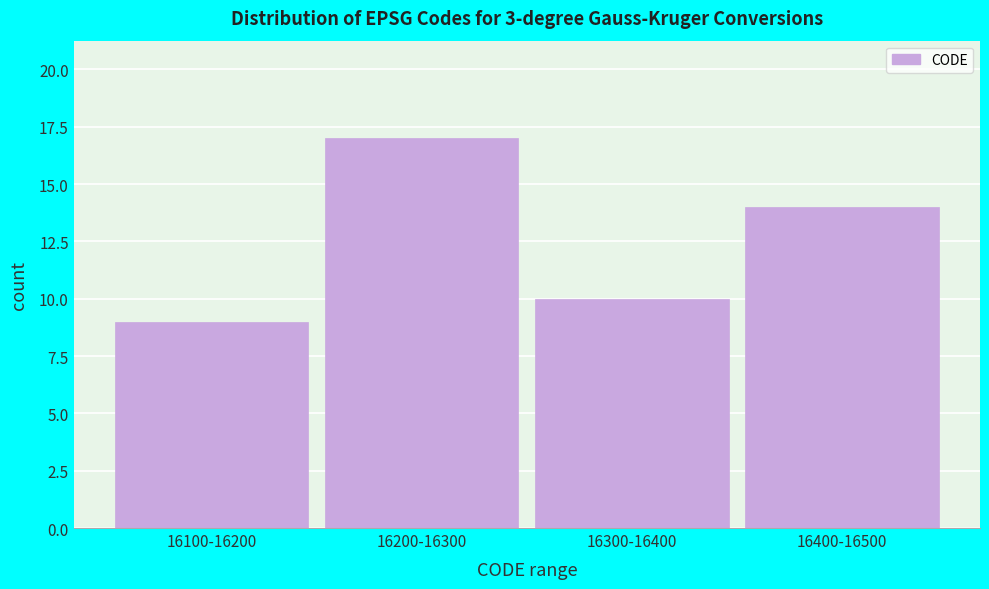

Reading left to right, what are all the values shown in this chart?

9	17	10	14